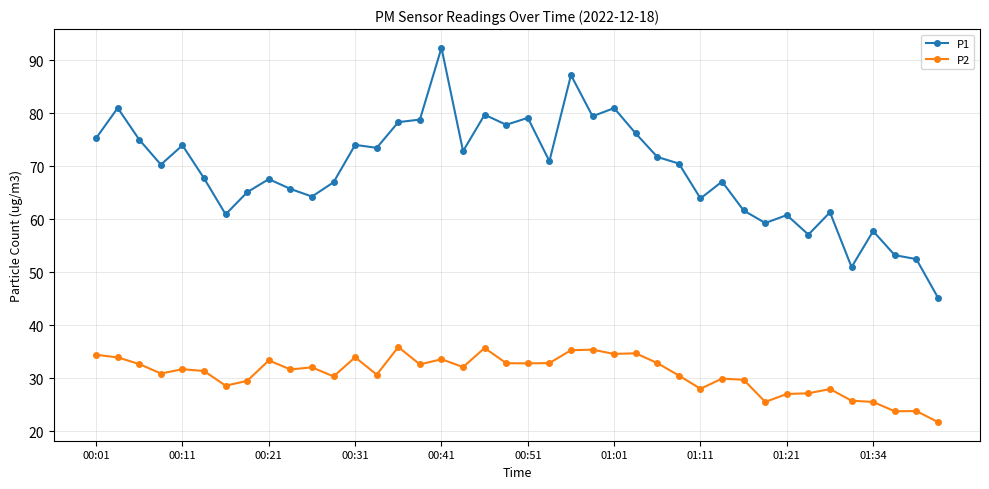

What is the lowest value of the P2 series?

21.7